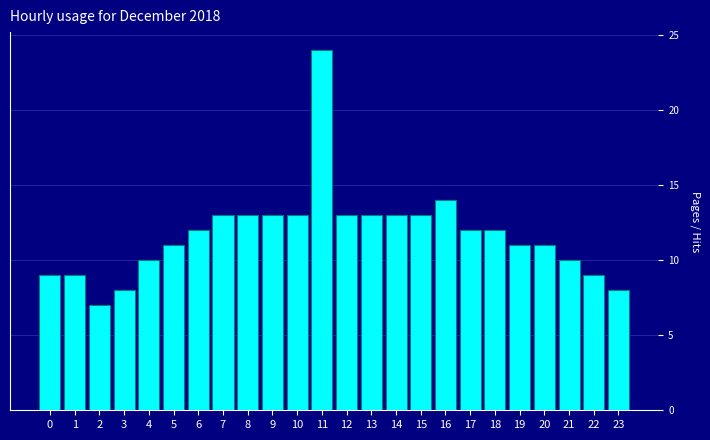

Reading left to right, extract all data points from this chart.

0=9	1=9	2=7	3=8	4=10	5=11	6=12	7=13	8=13	9=13	10=13	11=24	12=13	13=13	14=13	15=13	16=14	17=12	18=12	19=11	20=11	21=10	22=9	23=8